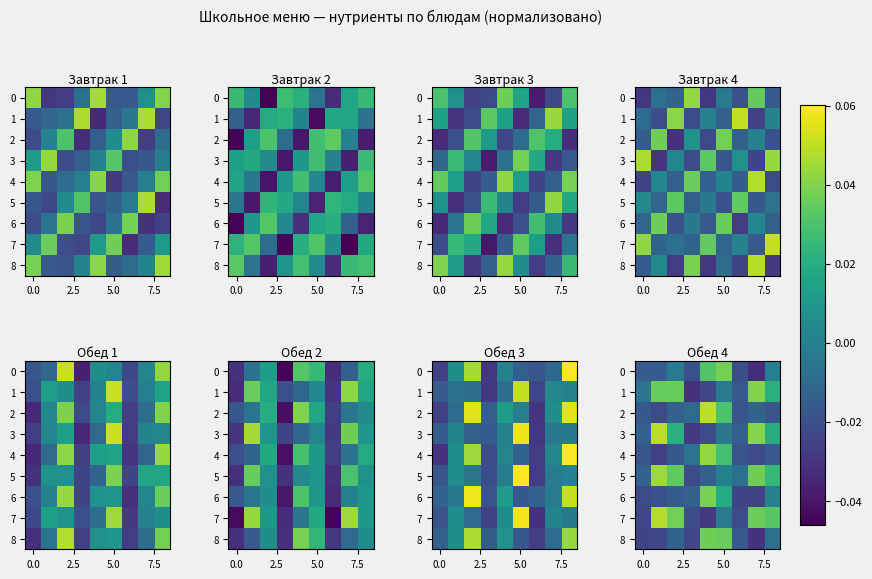

The row_3 series shows 0.0 at 7. True or false?

True